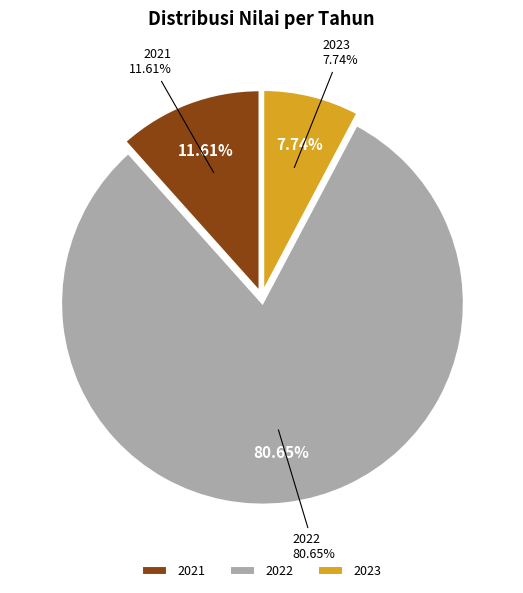

Does 2022 account for over 50% of the chart?

Yes